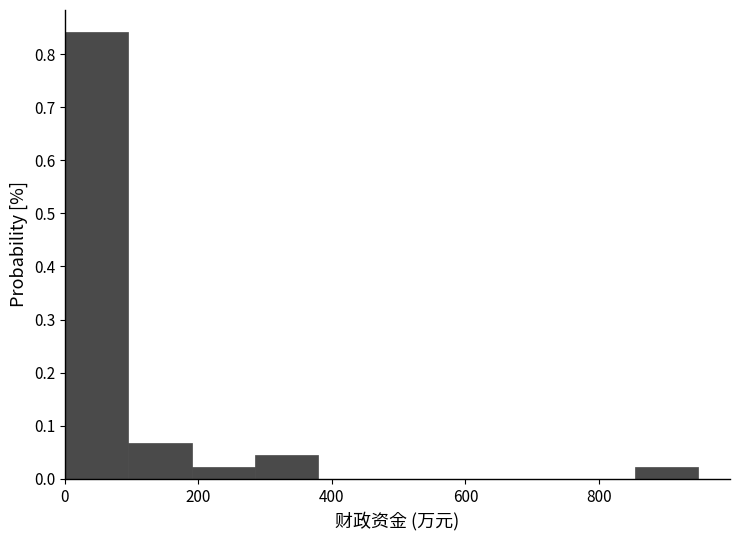

Reading left to right, transcribe this chart: for each bar, give the range it covers on the x-axis and its height. Neither the bar edges nor the heights are printed on the chart, so give them approximately, as read against the axes.

0 to 100: 0.84
100 to 180: 0.07
180 to 280: 0.02
280 to 380: 0.05
380 to 480: 0
480 to 560: 0
560 to 660: 0
660 to 760: 0
760 to 860: 0
860 to 940: 0.02